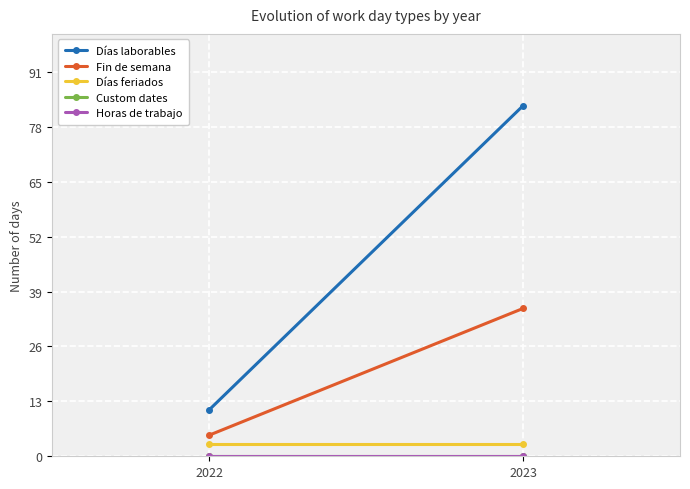

Which has a higher value, 2023 or 2022?

2023